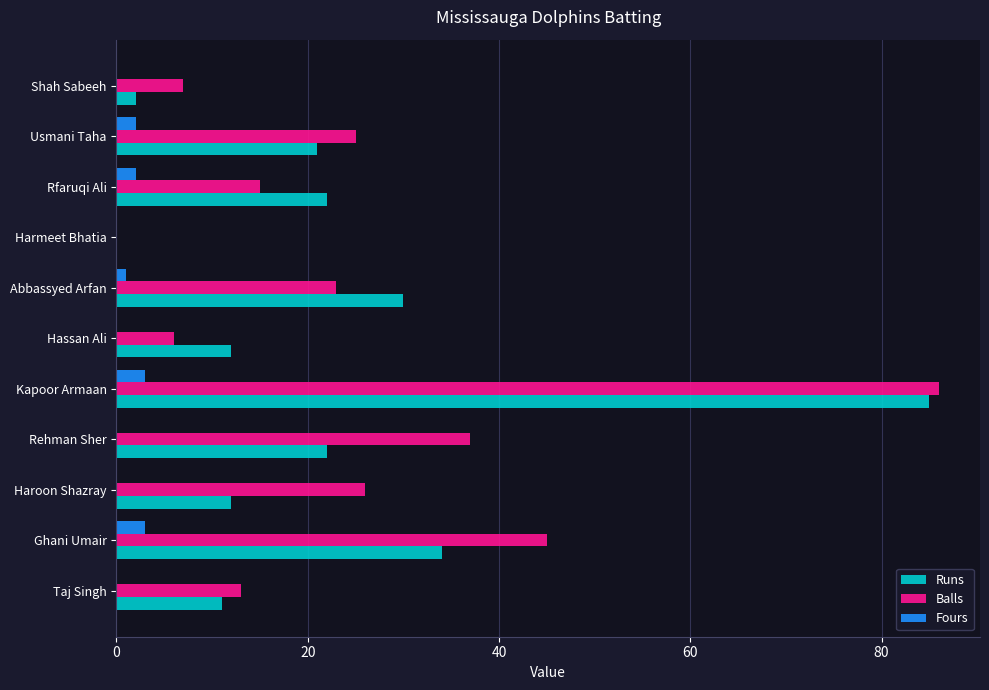

Is it true that Runs equals 4 at Hassan Ali?

False